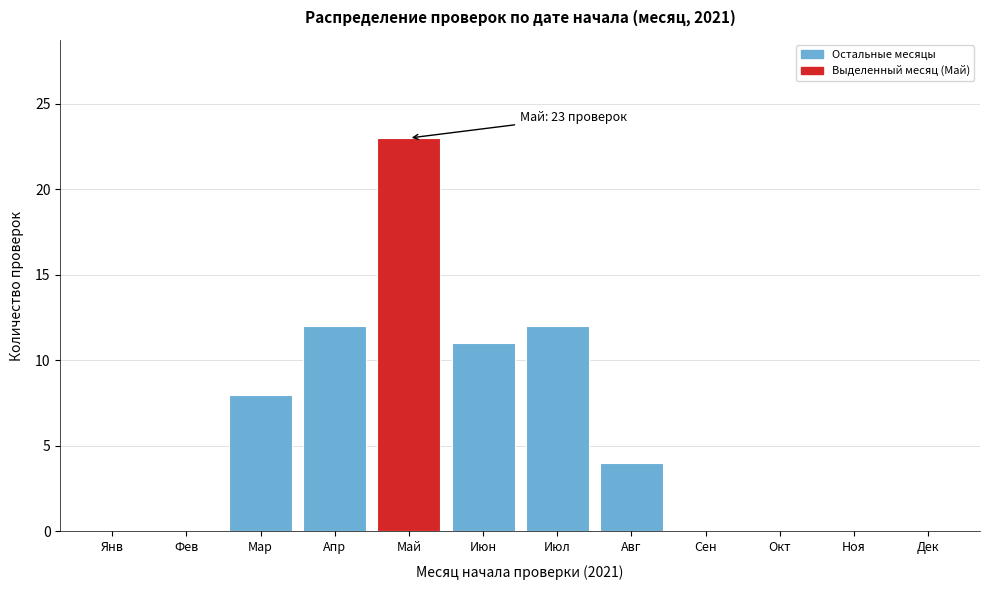

Reading right to left, list all the values displayed in this chart.

Дек=0	Ноя=0	Окт=0	Сен=0	Авг=4	Июл=12	Июн=11	Май=23	Апр=12	Мар=8	Фев=0	Янв=0